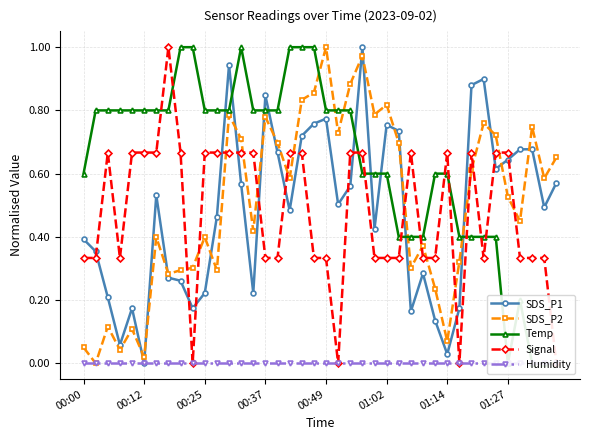

How many intersections are there between SDS_P2 and Signal?

15